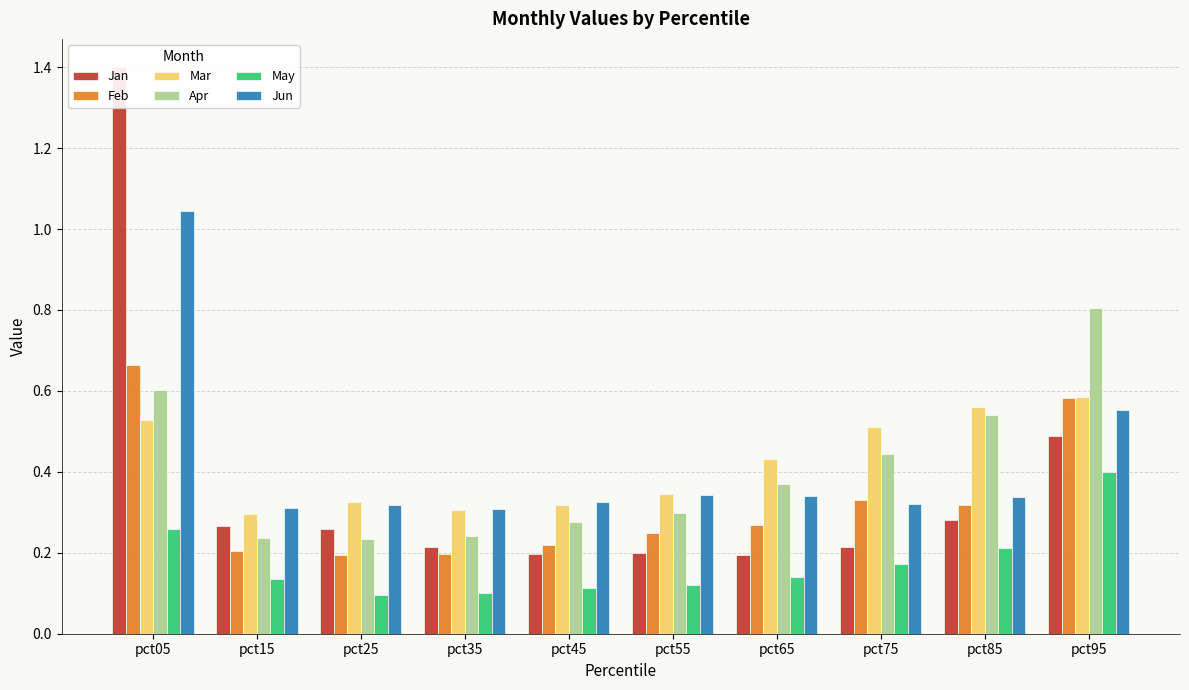

Which label corresponds to the largest value in the chart?

pct05